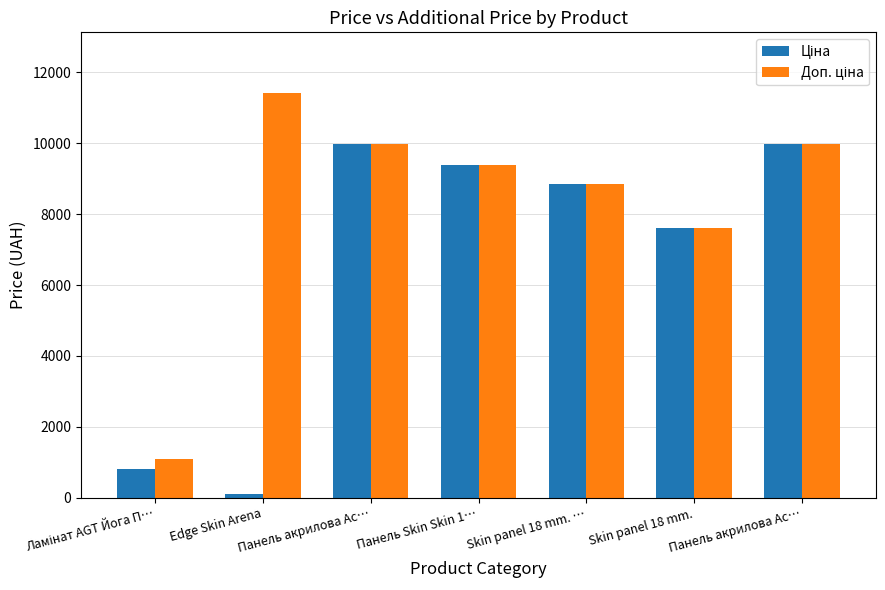

What is the maximum value for Доп. ціна?

11410.0